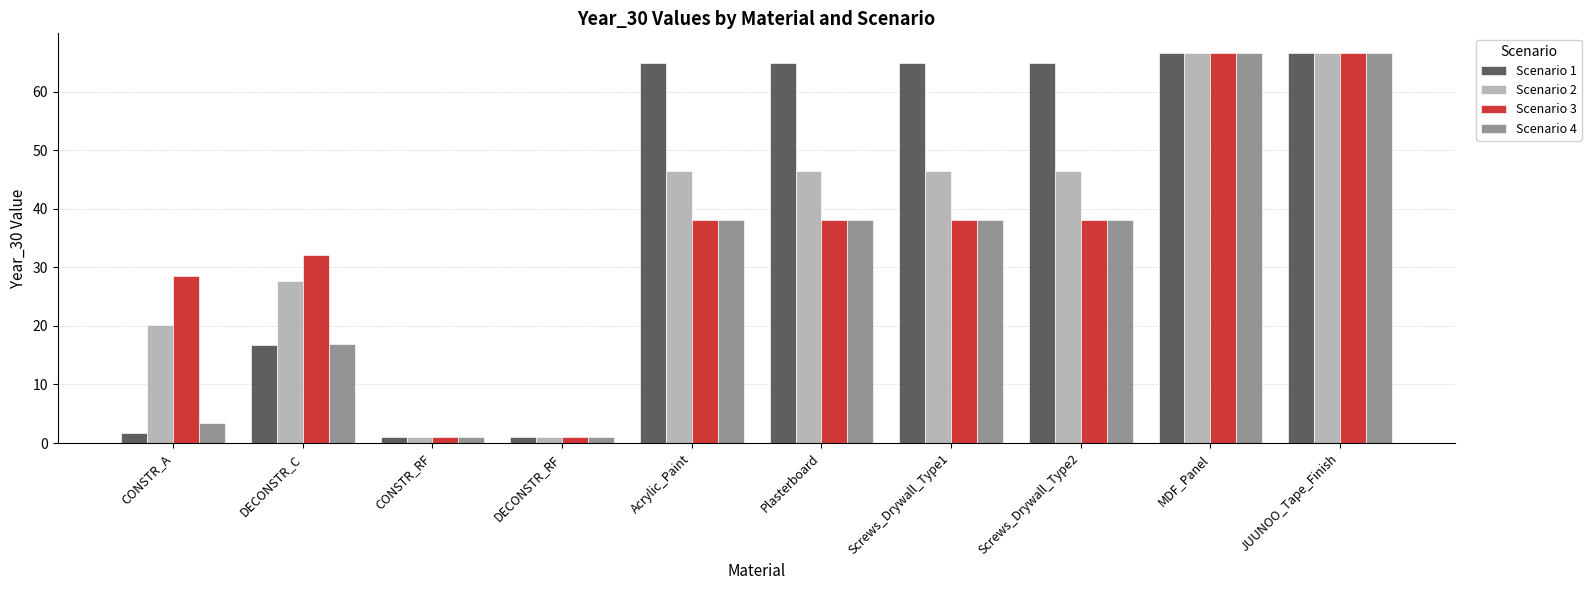

What are all the series names shown in the legend?

Scenario 1, Scenario 2, Scenario 3, Scenario 4